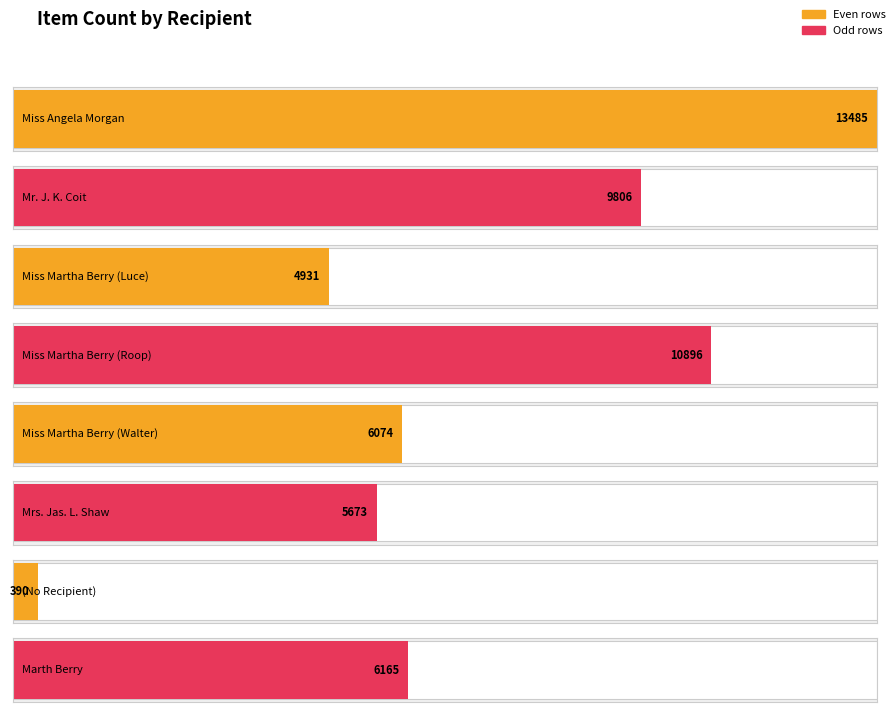

Reading left to right, what are all the values shown in this chart?

Miss Angela Morgan=13485	Mr. J. K. Coit=9806	Miss Martha Berry (Luce)=4931	Miss Martha Berry (Roop)=10896	Miss Martha Berry (Walter)=6074	Mrs. Jas. L. Shaw=5673	(No Recipient)=390	Marth Berry=6165